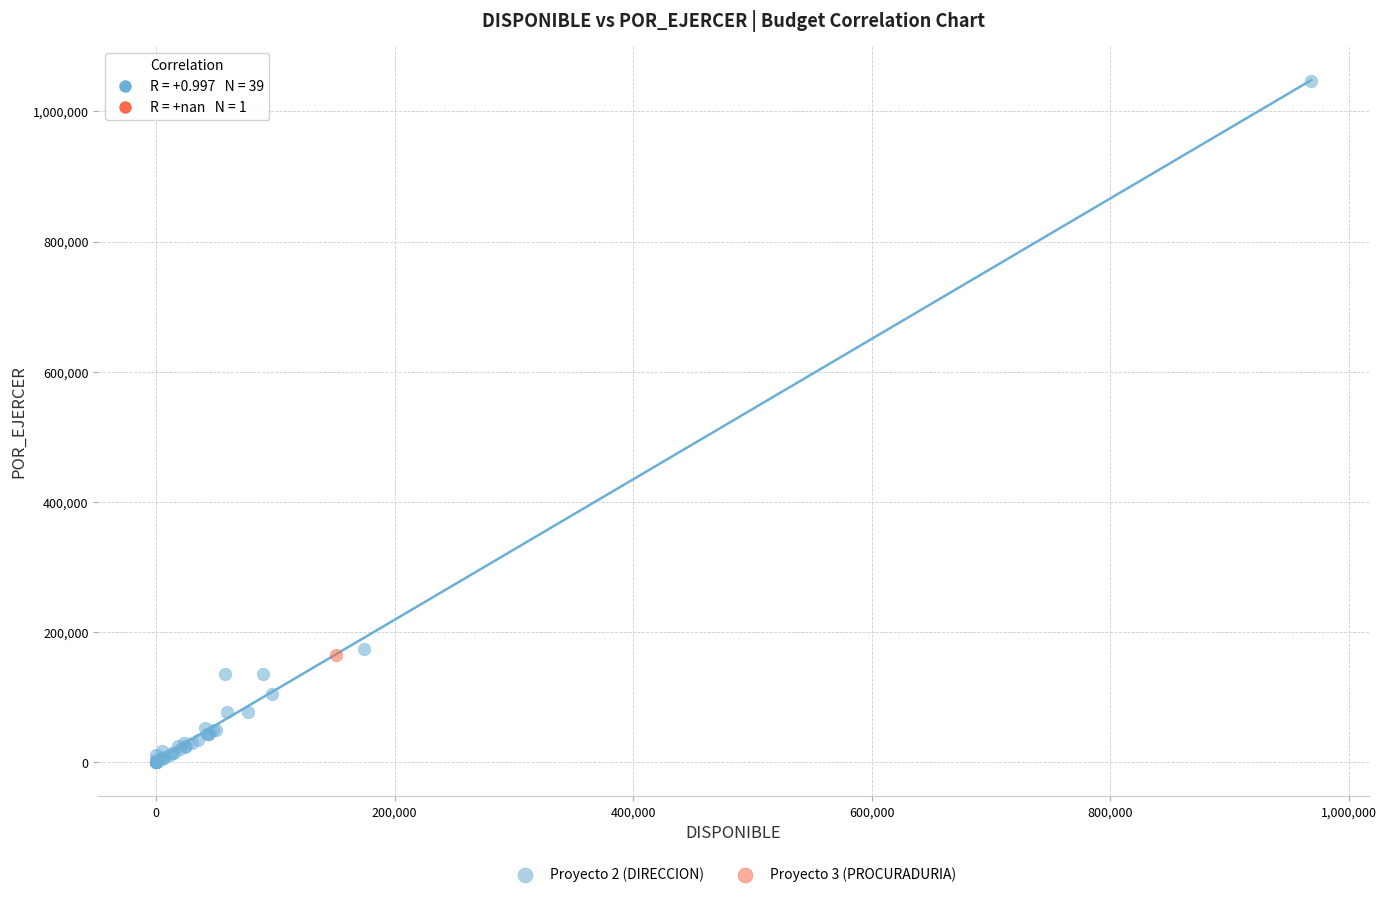

What are all the series names shown in the legend?

Proyecto 2 (DIRECCION), Proyecto 3 (PROCURADURIA)